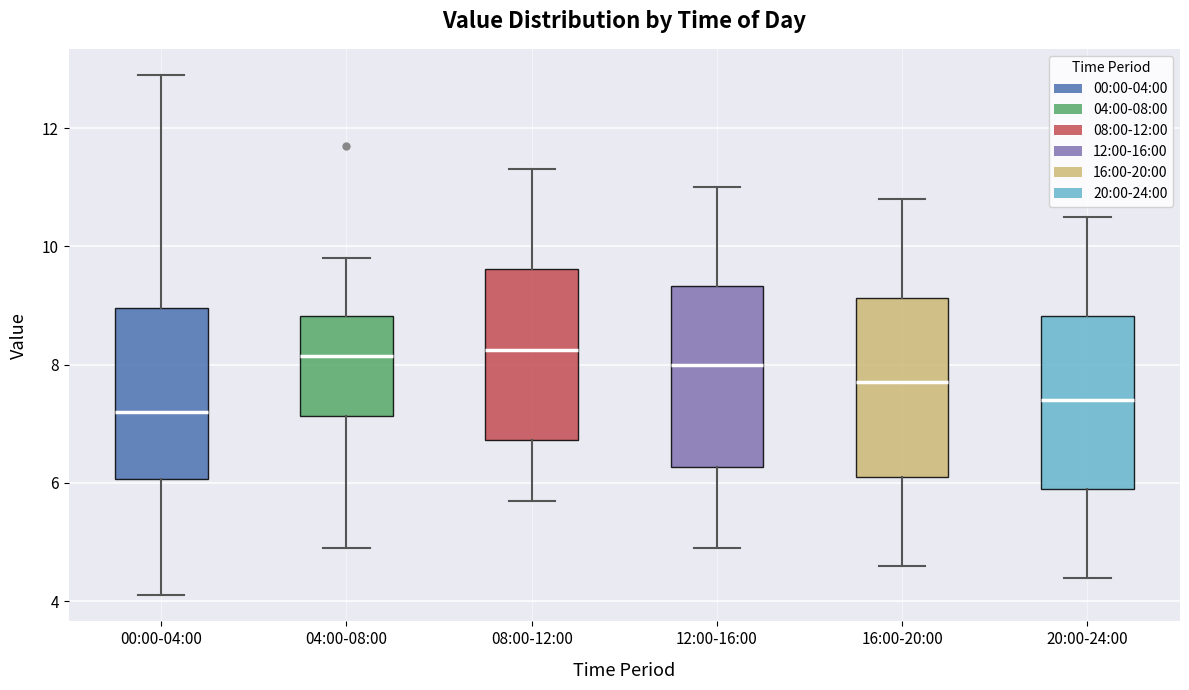

Reading left to right, read every box against the y-axis: the position of its median line, the range the box covers, and the ends of its whiskers. The values are not printed on the chart, so give them approximately, as read against the axis.

00:00-04:00: median 7.2, box 6.0 to 9.0, whiskers 4.2 to 13.0
04:00-08:00: median 8.2, box 7.2 to 8.8, whiskers 5.0 to 9.8
08:00-12:00: median 8.2, box 6.8 to 9.6, whiskers 5.8 to 11.4
12:00-16:00: median 8.0, box 6.2 to 9.4, whiskers 5.0 to 11.0
16:00-20:00: median 7.8, box 6.2 to 9.2, whiskers 4.6 to 10.8
20:00-24:00: median 7.4, box 6.0 to 8.8, whiskers 4.4 to 10.6